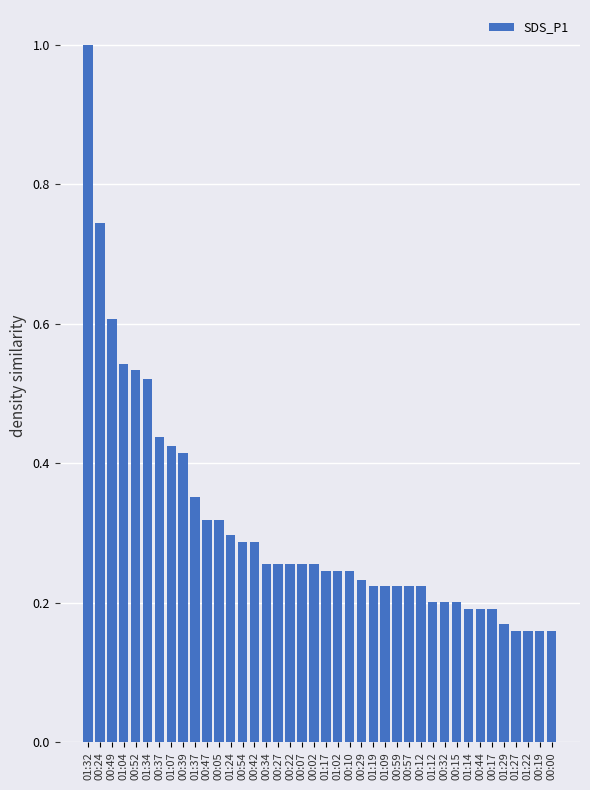

What is the label of the 22nd bar from the right?

00:07